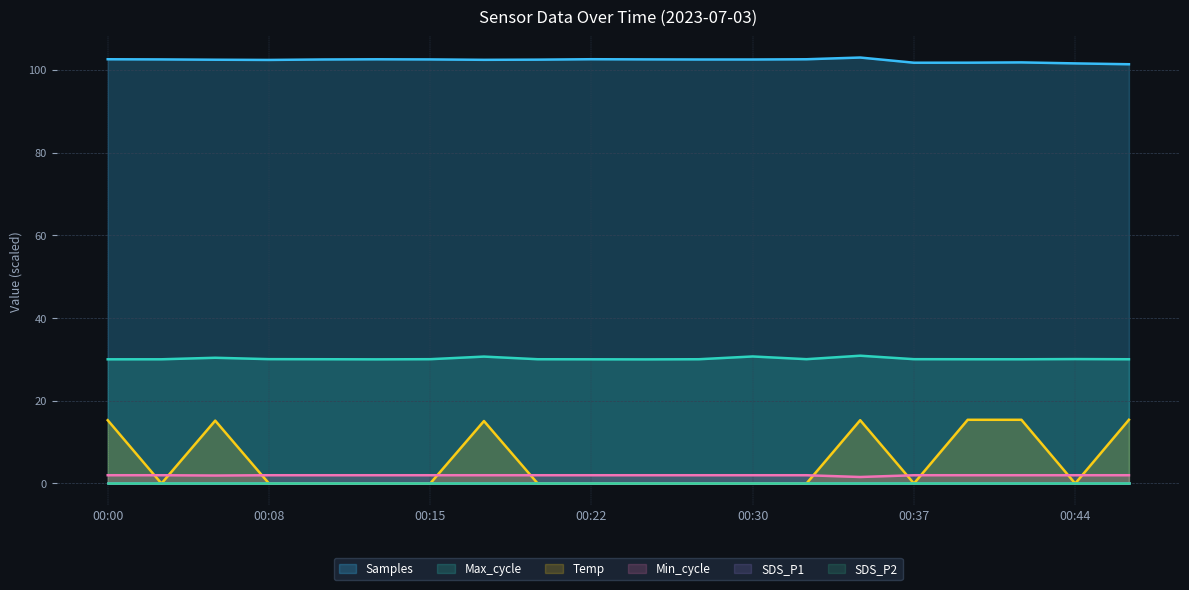

Where is the first local minimum for Max_cycle?

00:13